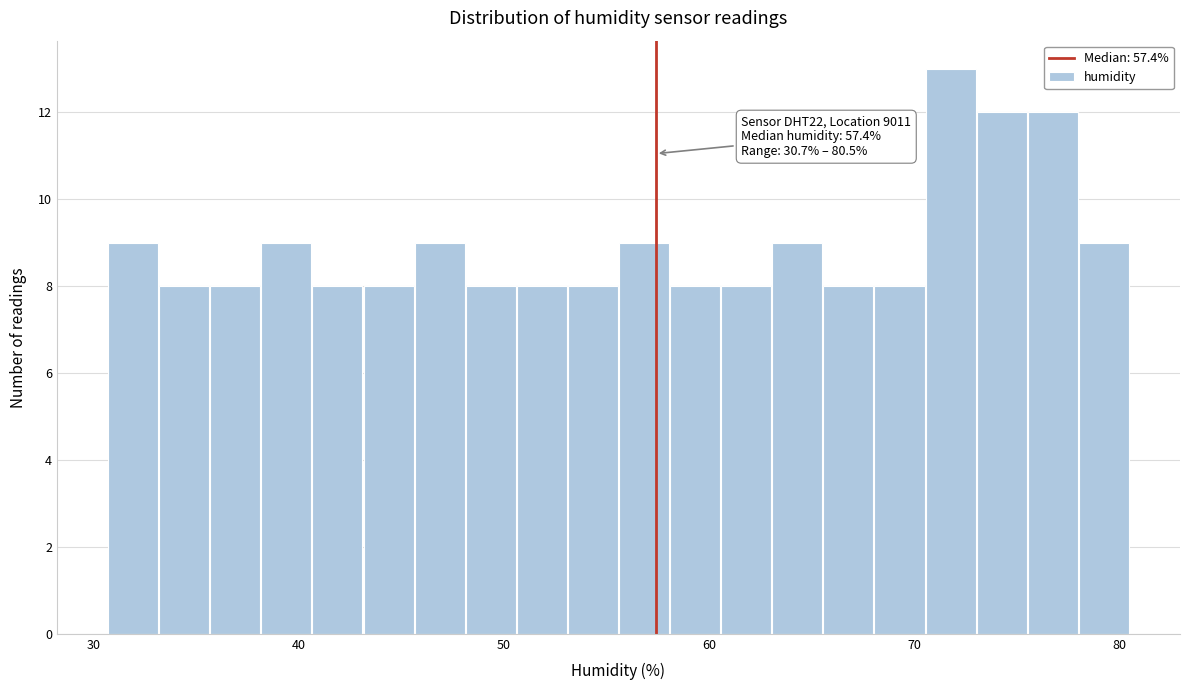

Read against the x-axis, roughly where is the centre of the tallest bar?

72